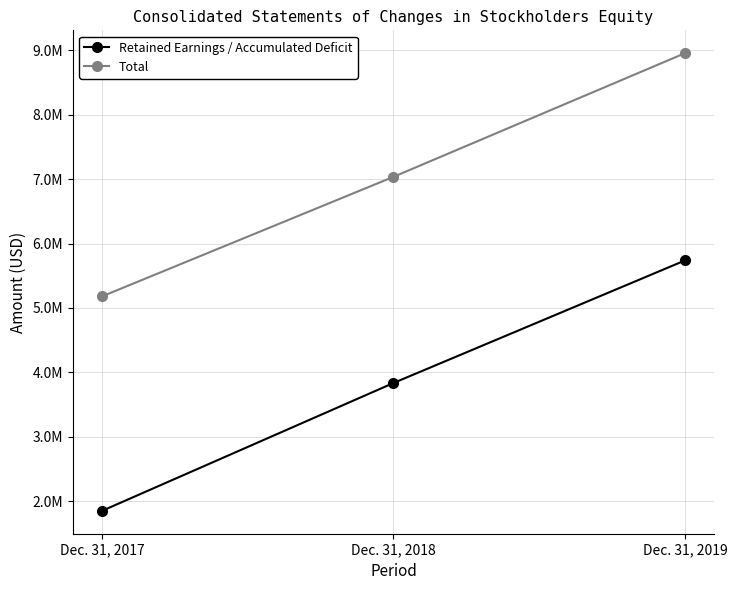

Is this an area chart (filled region under the line)?

No